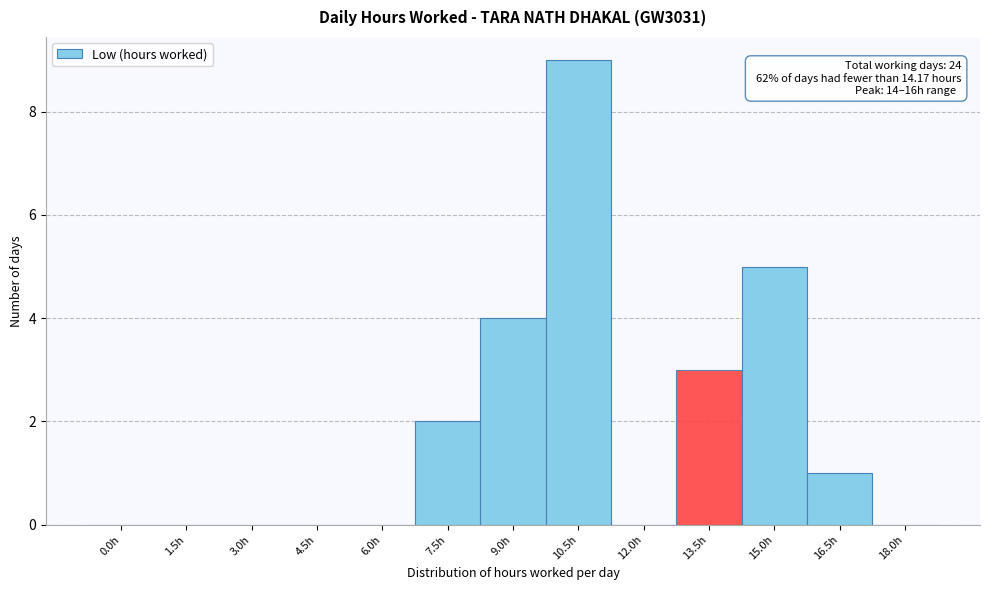

Reading left to right, transcribe all the data shown in this chart.

0.0h=0	1.5h=0	3.0h=0	4.5h=0	6.0h=0	7.5h=2	9.0h=4	10.5h=9	12.0h=0	13.5h=3	15.0h=5	16.5h=1	18.0h=0